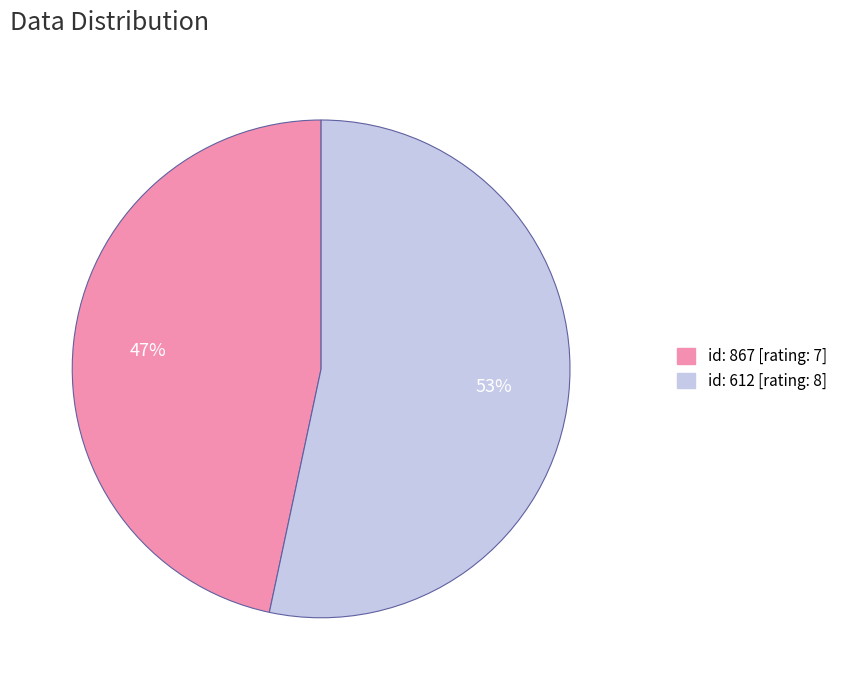

To the nearest percent, what is the average slice percentage?

50%